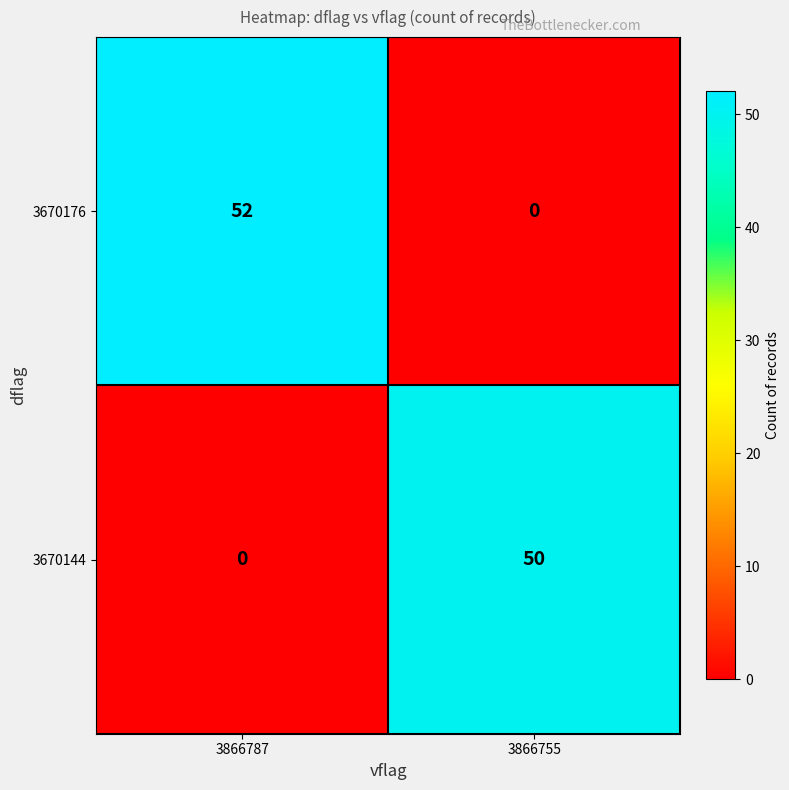

The 3670144 series shows 0 at 3866787. True or false?

True